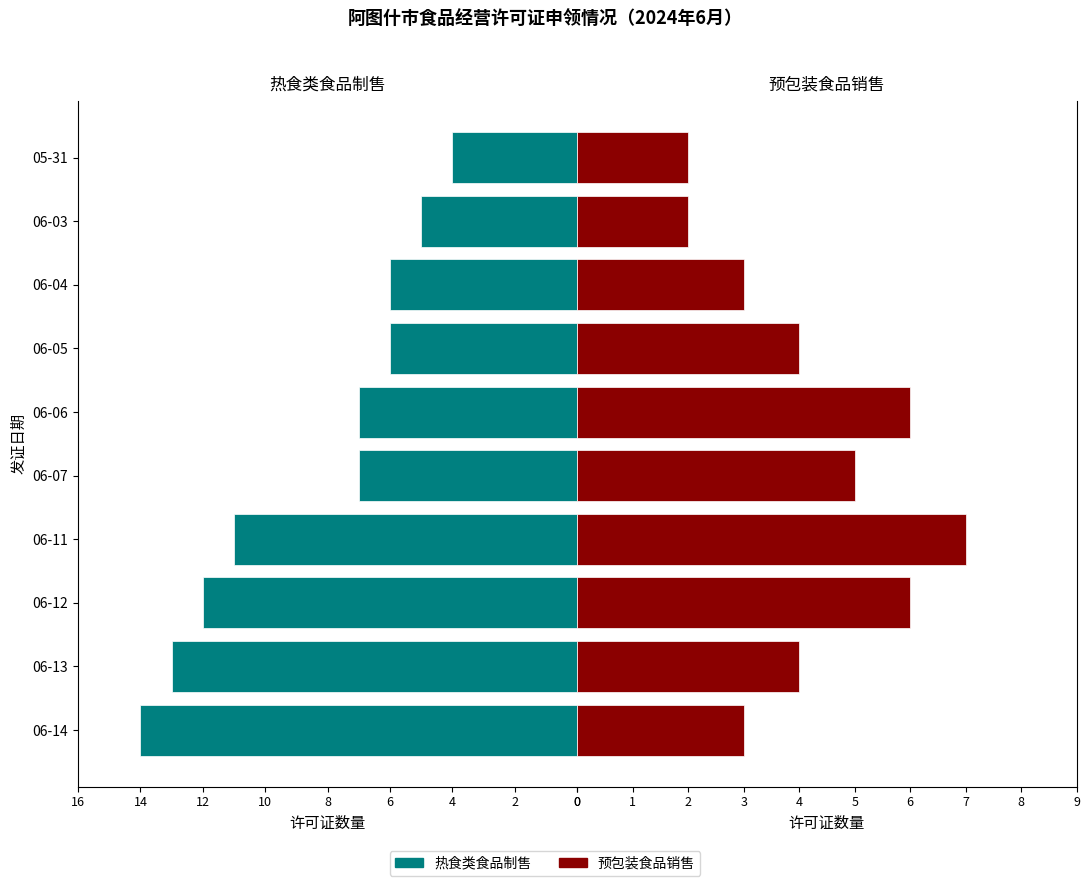

Rank the series by their average value, from highest to lowest.

热食类食品制售, 预包装食品销售